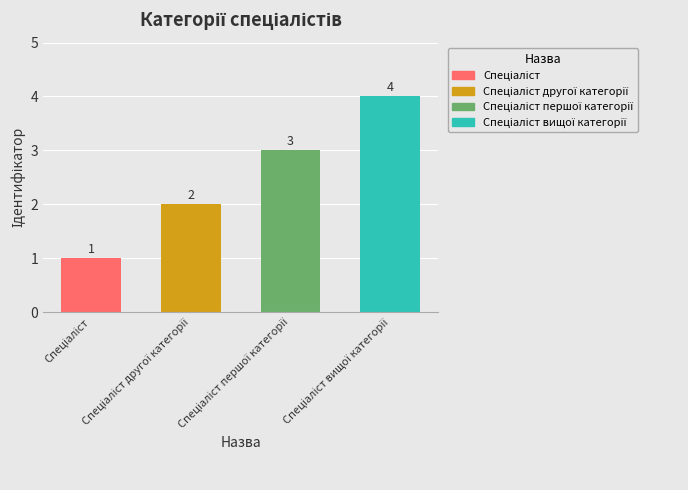

Count the values in the range 2 to 4.

3